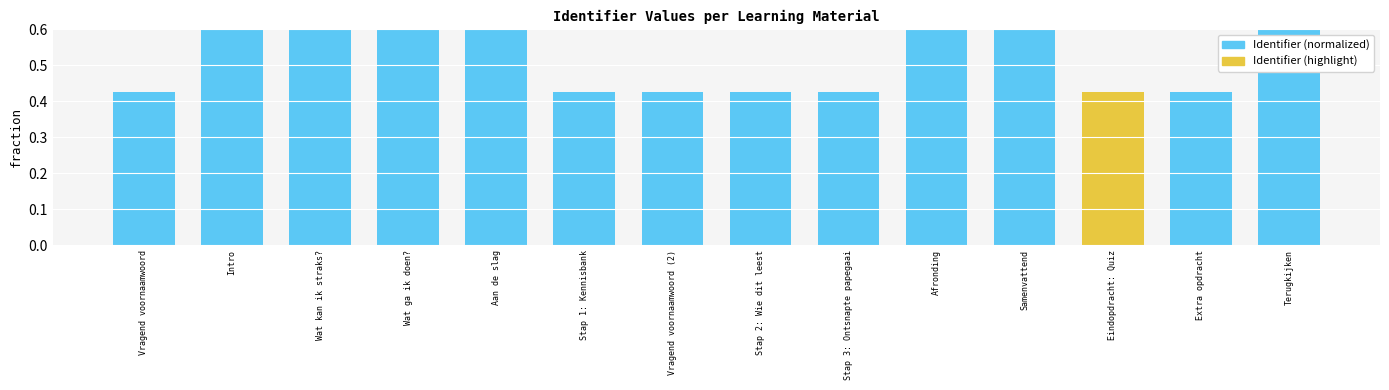

What is the greatest value displayed?

1.0